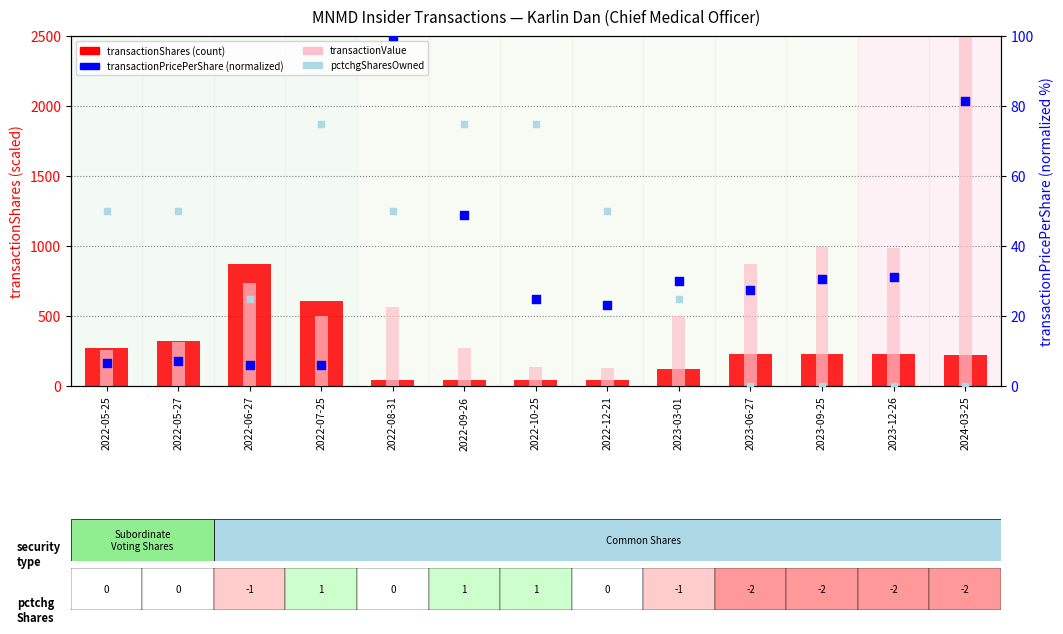

Which series contains the lowest Y value?

pctchgSharesOwned